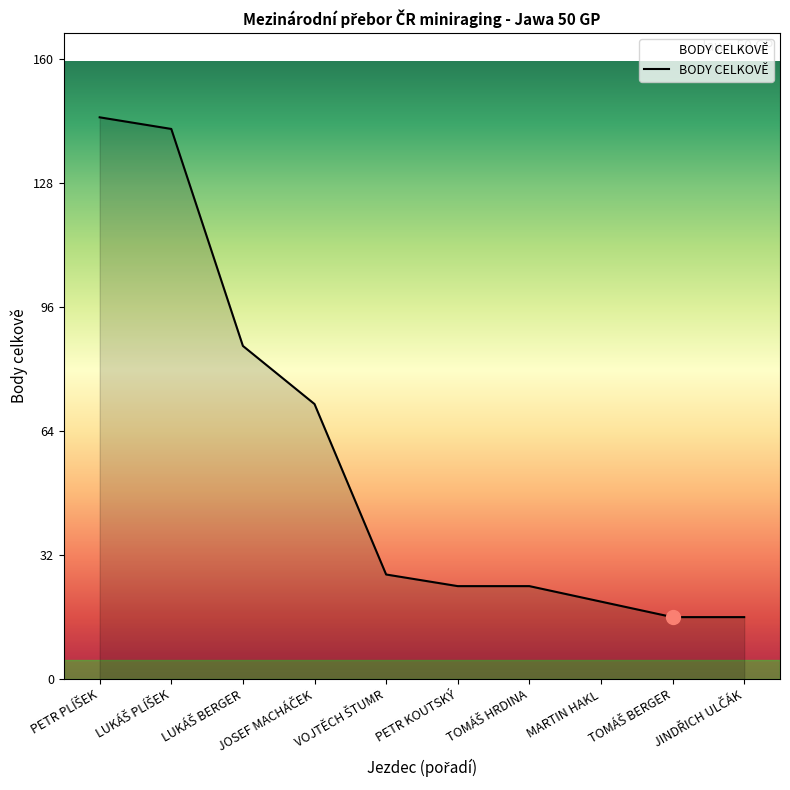

Count the number of data series in this chart.

1